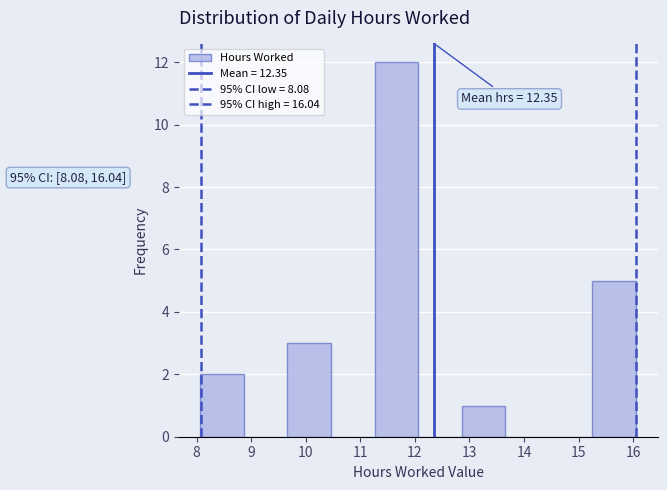

Over which range of the x-axis is the bar tallest?

11.3 to 12.1